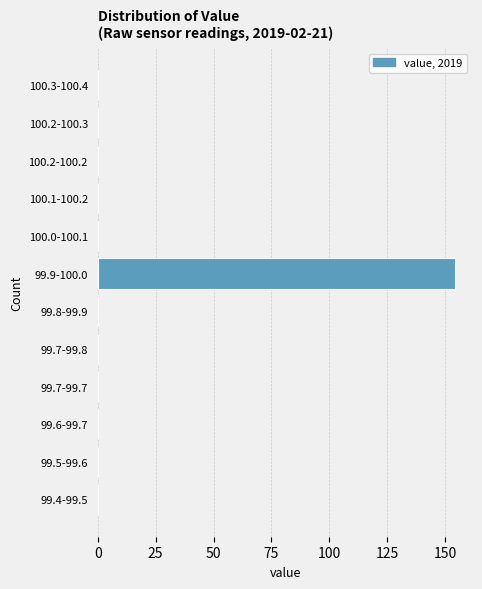

Reading bottom to top, extract all data points from this chart.

99.4-99.5=0	99.5-99.6=0	99.6-99.7=0	99.7-99.7=0	99.7-99.8=0	99.8-99.9=0	99.9-100.0=154	100.0-100.1=0	100.1-100.2=0	100.2-100.2=0	100.2-100.3=0	100.3-100.4=0